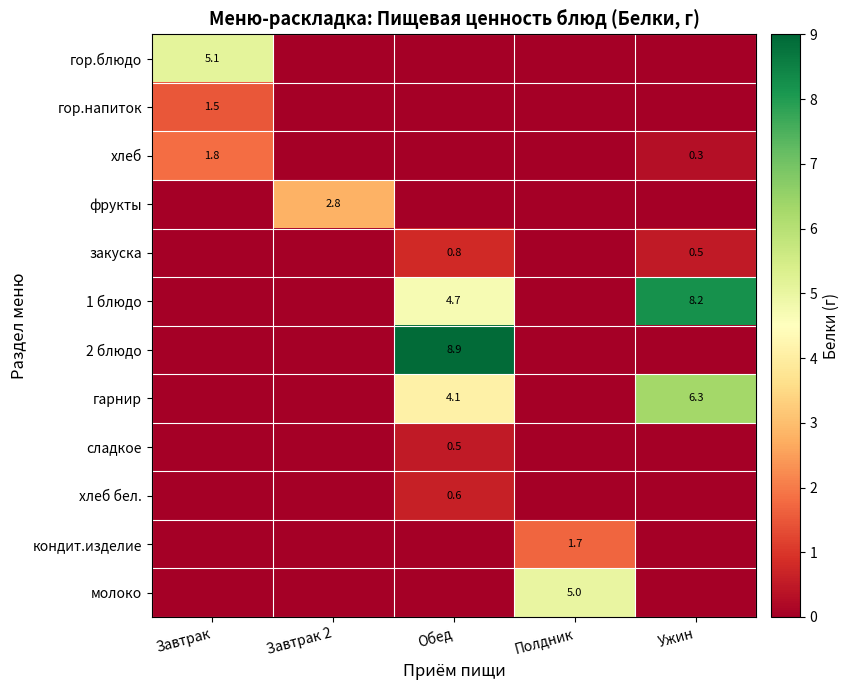

True or false: гор.блюдо has a value of 3.0 at Завтрак.

False